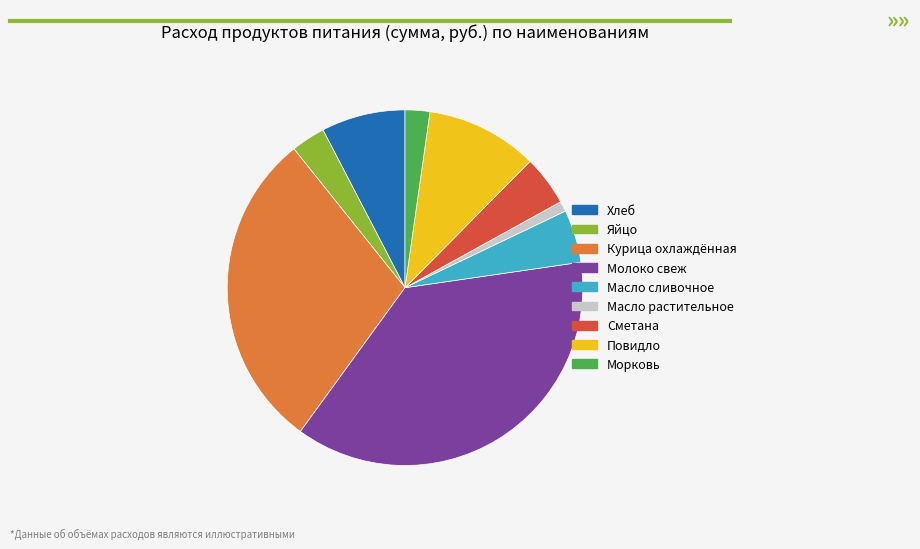

The Масло растительное slice represents 11% of the pie. True or false?

False